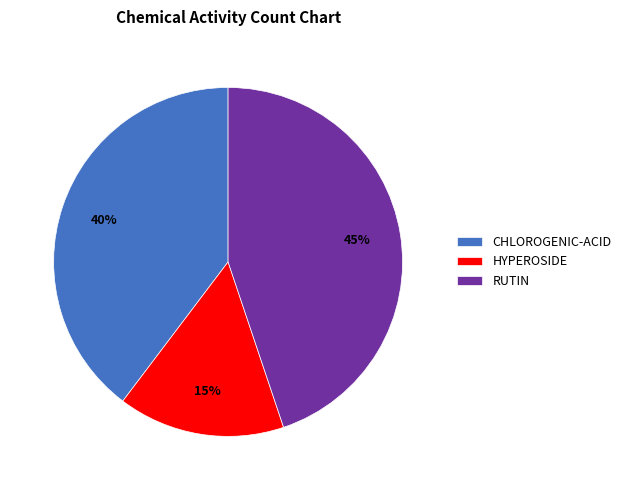

Count the number of slices in the pie.

3